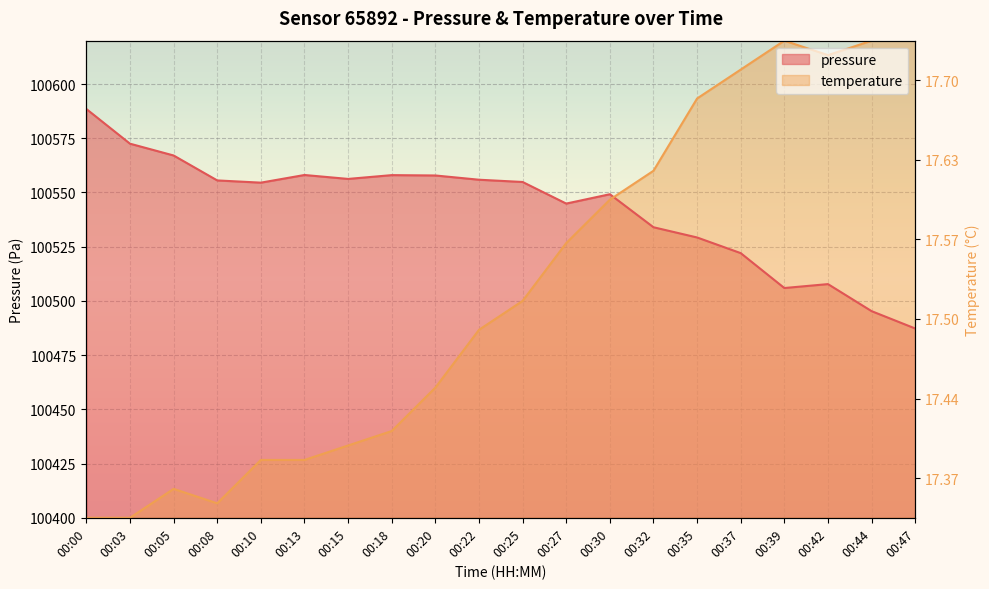

How many interior local peaks does the temperature series have?

2